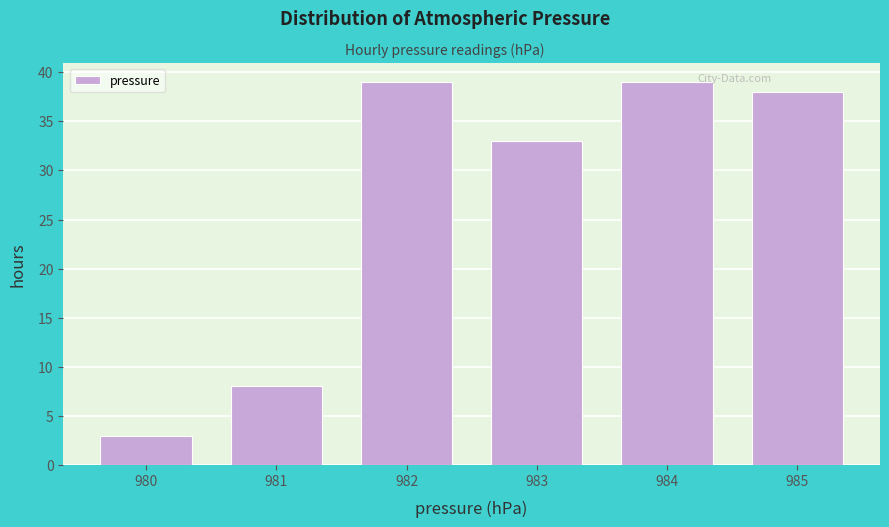

Reading left to right, what are all the values shown in this chart?

980=3	981=8	982=39	983=33	984=39	985=38